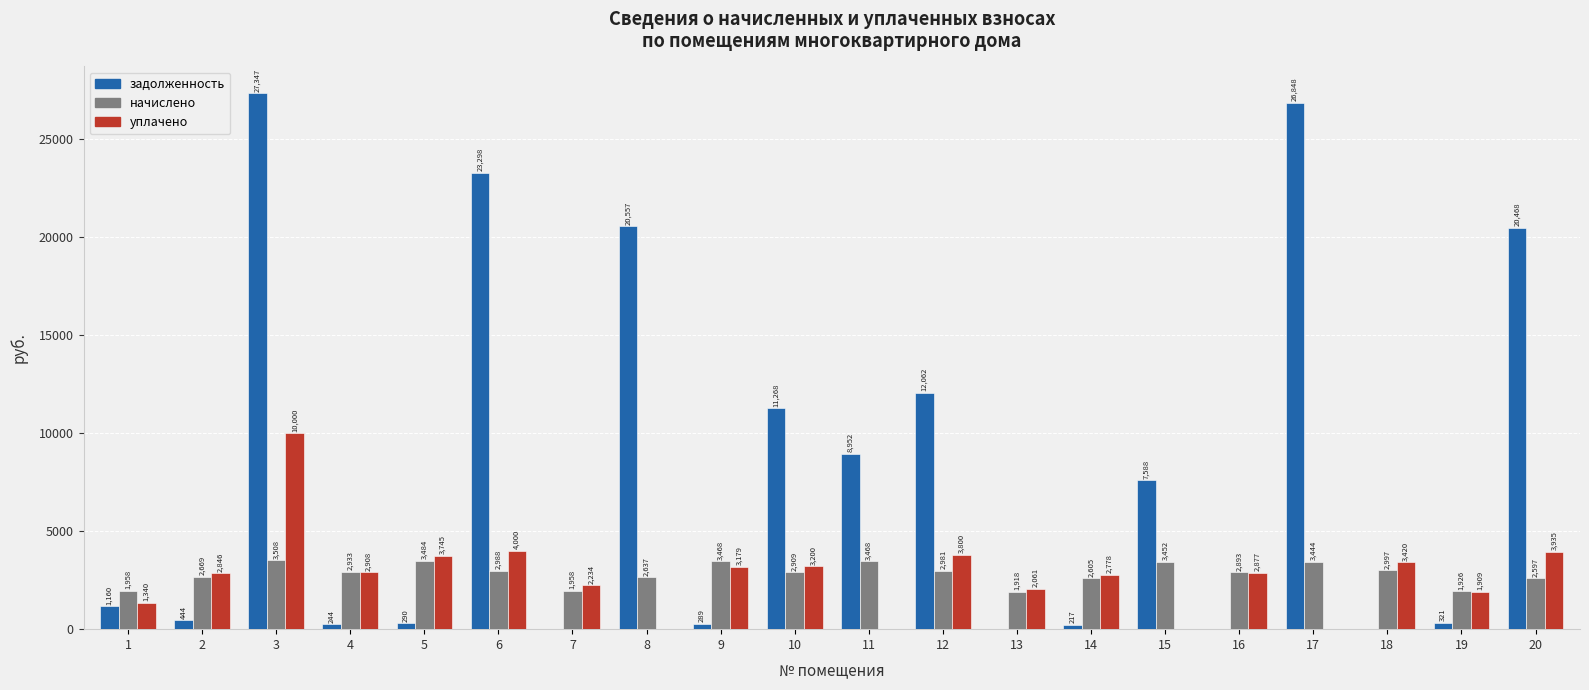

The уплачено series shows 3699.6 at 7. True or false?

False